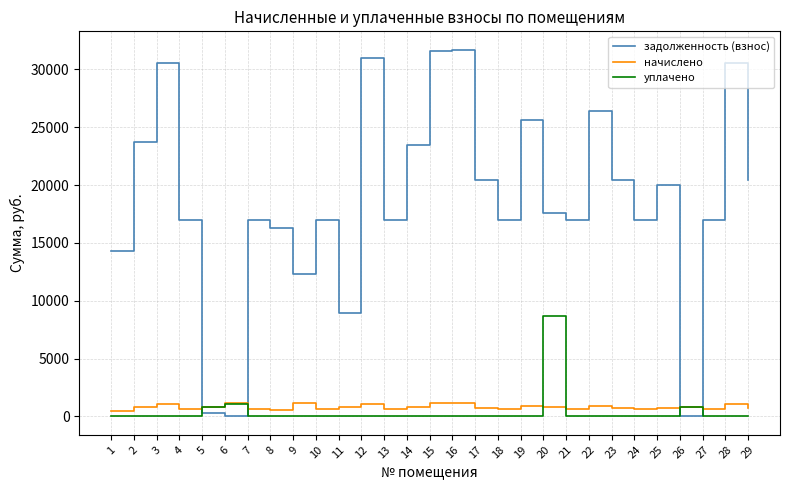

Is the value of задолженность (взнос) at 5 greater than the value of начислено at 14?

No